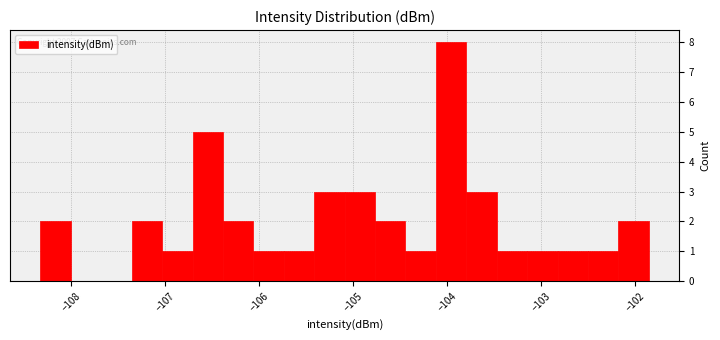

Around what value on the x-axis is the tallest bar? Give the approximate position of its centre, as read against the axis.

-104.0